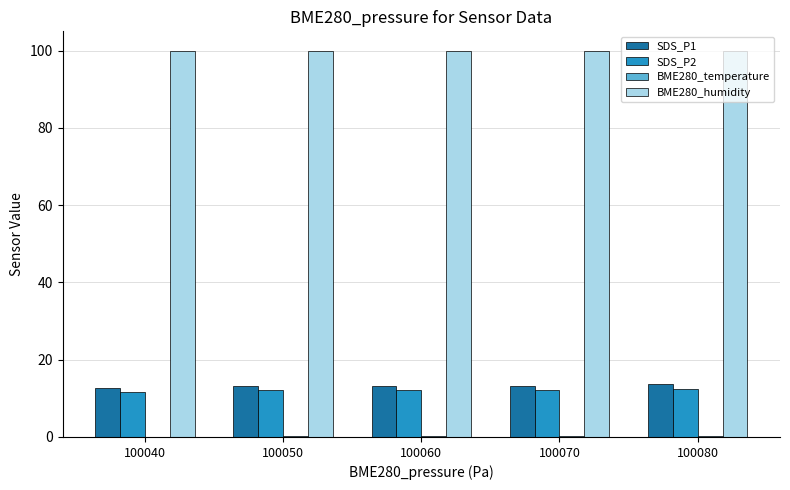

Which series has the largest total across all categories?

BME280_humidity